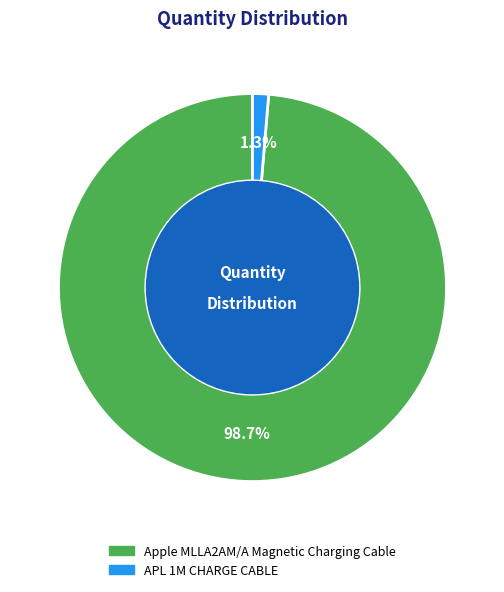

Is there any slice that represents more than half of the pie?

Yes